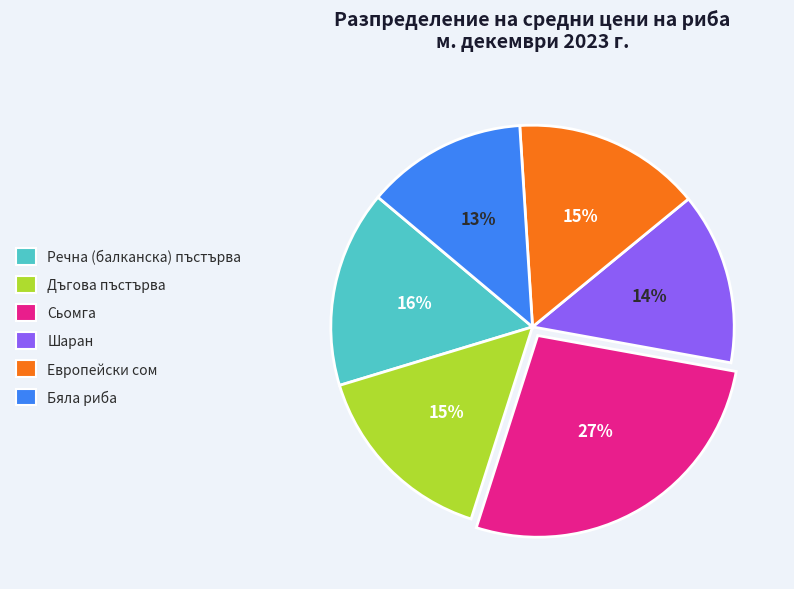

Is it true that Бяла риба is 25% of the pie?

False